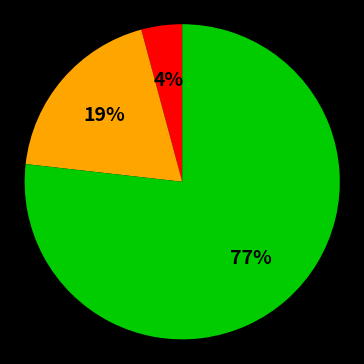

To the nearest percent, what is the average slice percentage?

33%